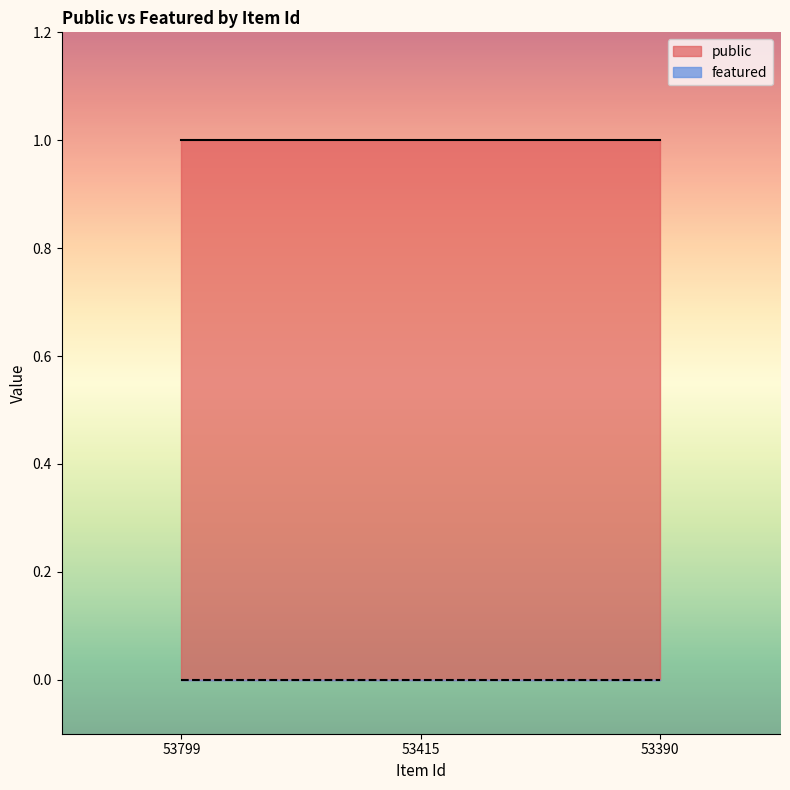

Rank the series at 53799 from lowest to highest value.

featured, public